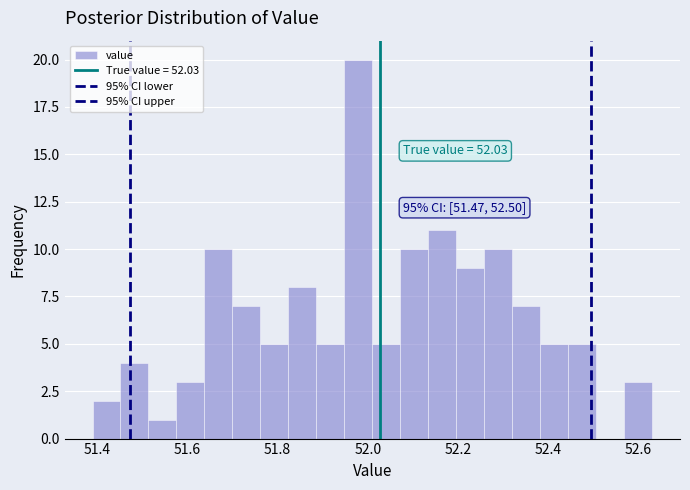

Read against the x-axis, roughly where is the centre of the tallest bar?

51.98